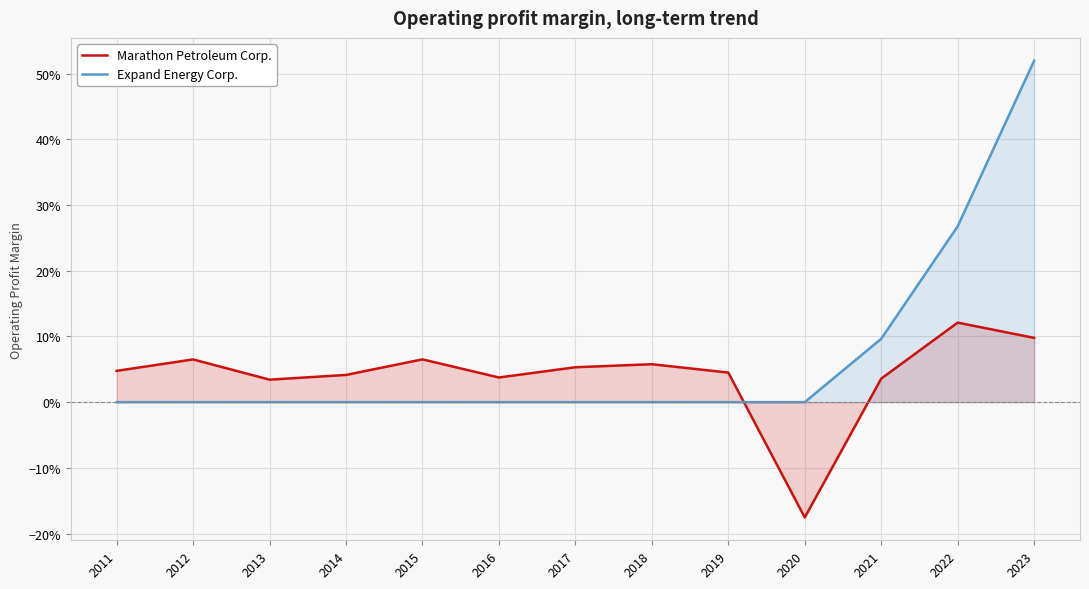

How many times do Marathon Petroleum Corp. and Expand Energy Corp. cross each other?

1